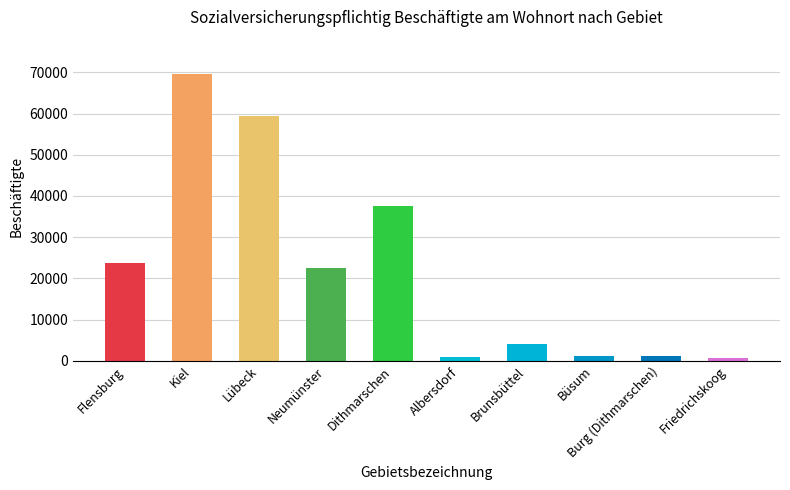

What is the difference between the maximum and minimum values?

68921